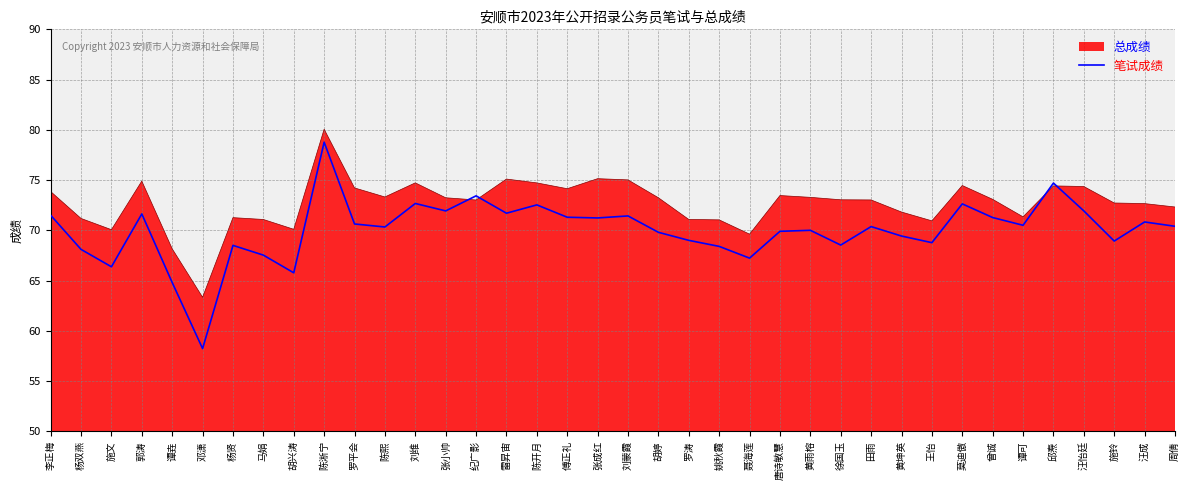

Is the value of 总成绩 at 汪怡廷 greater than the value of 笔试成绩 at 张小帅?

Yes